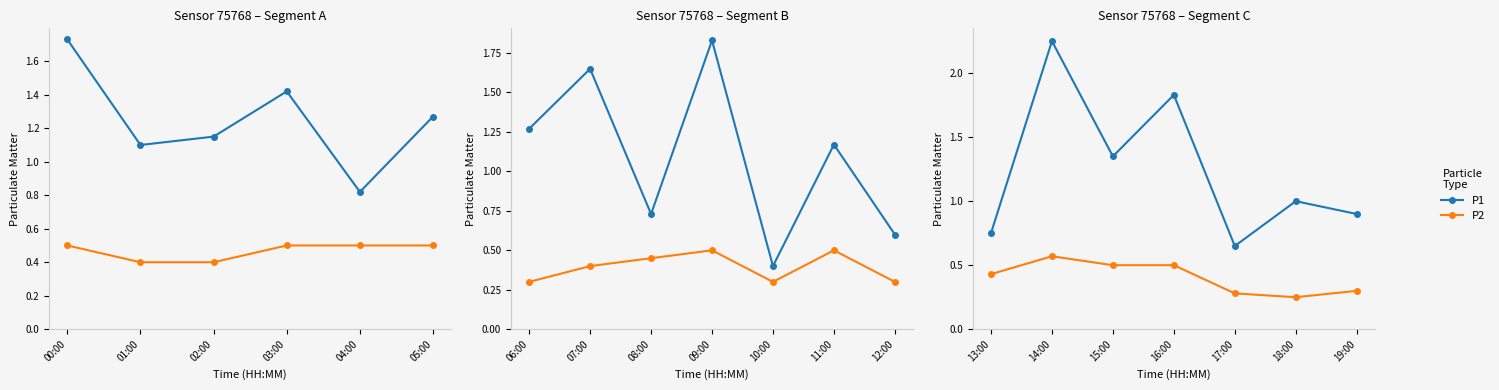

What is the value of the P2 point at the 6th from the left?

0.2